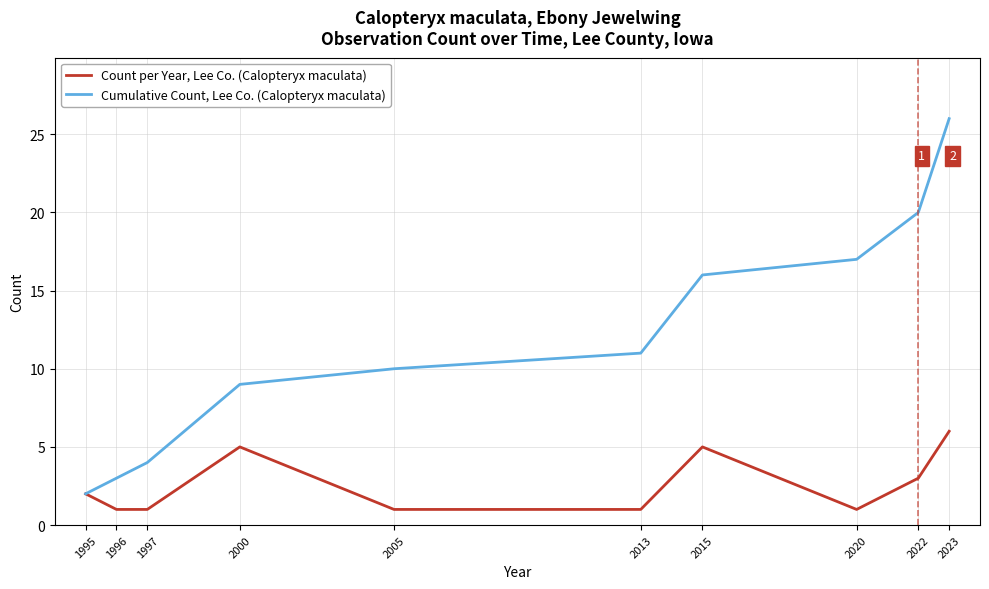

Is this an area chart (filled region under the line)?

No